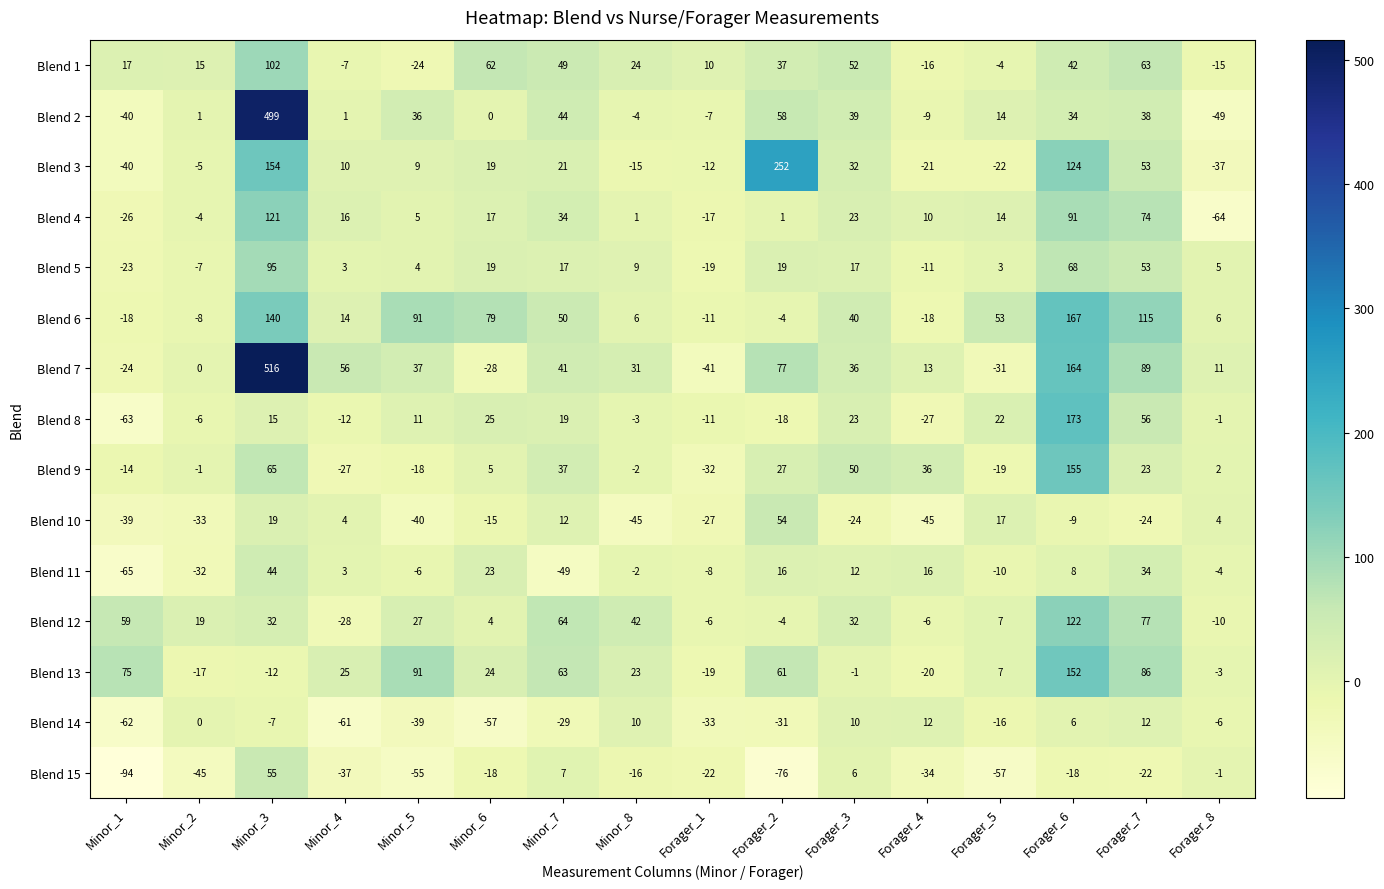

List the series in order of their peak value, highest first.

Blend 7, Blend 2, Blend 3, Blend 8, Blend 6, Blend 9, Blend 13, Blend 12, Blend 4, Blend 1, Blend 5, Blend 15, Blend 10, Blend 11, Blend 14